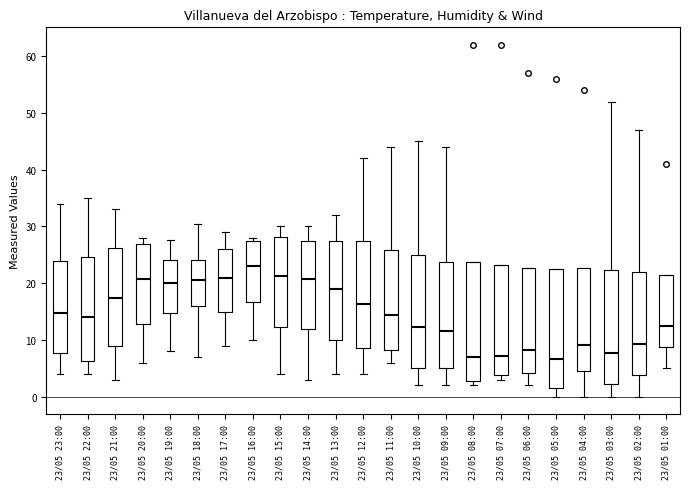

Reading left to right, transcribe this box plot: for each box, give where its median line is, the range the box spans, and where its two whiskers end, as read against the y-axis. The values are not printed on the chart, so give them approximately, as read against the axis.

23/05 23:00: median 15, box 8 to 24, whiskers 4 to 34
23/05 22:00: median 14, box 6 to 25, whiskers 4 to 35
23/05 21:00: median 17, box 9 to 26, whiskers 3 to 33
23/05 20:00: median 21, box 13 to 27, whiskers 6 to 28
23/05 19:00: median 20, box 15 to 24, whiskers 8 to 28
23/05 18:00: median 21, box 16 to 24, whiskers 7 to 31
23/05 17:00: median 21, box 15 to 26, whiskers 9 to 29
23/05 16:00: median 23, box 17 to 27, whiskers 10 to 28
23/05 15:00: median 21, box 12 to 28, whiskers 4 to 30
23/05 14:00: median 21, box 12 to 27, whiskers 3 to 30
23/05 13:00: median 19, box 10 to 28, whiskers 4 to 32
23/05 12:00: median 16, box 9 to 27, whiskers 4 to 42
23/05 11:00: median 14, box 8 to 26, whiskers 6 to 44
23/05 10:00: median 12, box 5 to 25, whiskers 2 to 45
23/05 09:00: median 12, box 5 to 24, whiskers 2 to 44
23/05 08:00: median 7, box 3 to 24, whiskers 2 to 24
23/05 07:00: median 7, box 4 to 23, whiskers 3 to 23
23/05 06:00: median 8, box 4 to 23, whiskers 2 to 23
23/05 05:00: median 7, box 2 to 23, whiskers 0 to 23
23/05 04:00: median 9, box 5 to 23, whiskers 0 to 23
23/05 03:00: median 8, box 2 to 22, whiskers 0 to 52
23/05 02:00: median 9, box 4 to 22, whiskers 0 to 47
23/05 01:00: median 13, box 9 to 22, whiskers 5 to 22